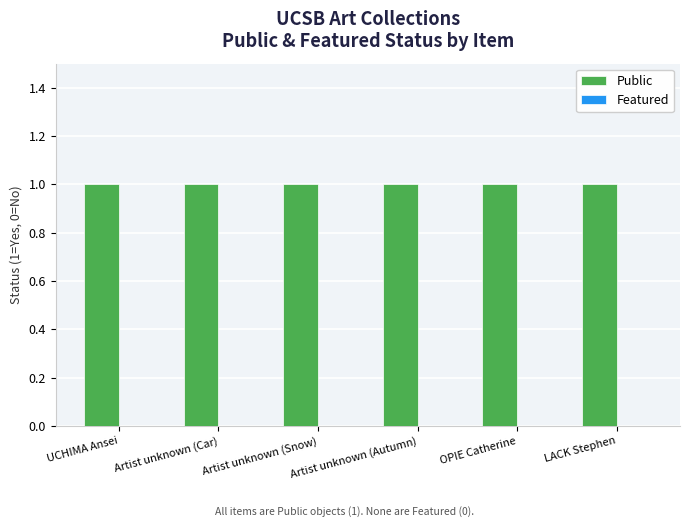

What is the average value of the Public series?

1